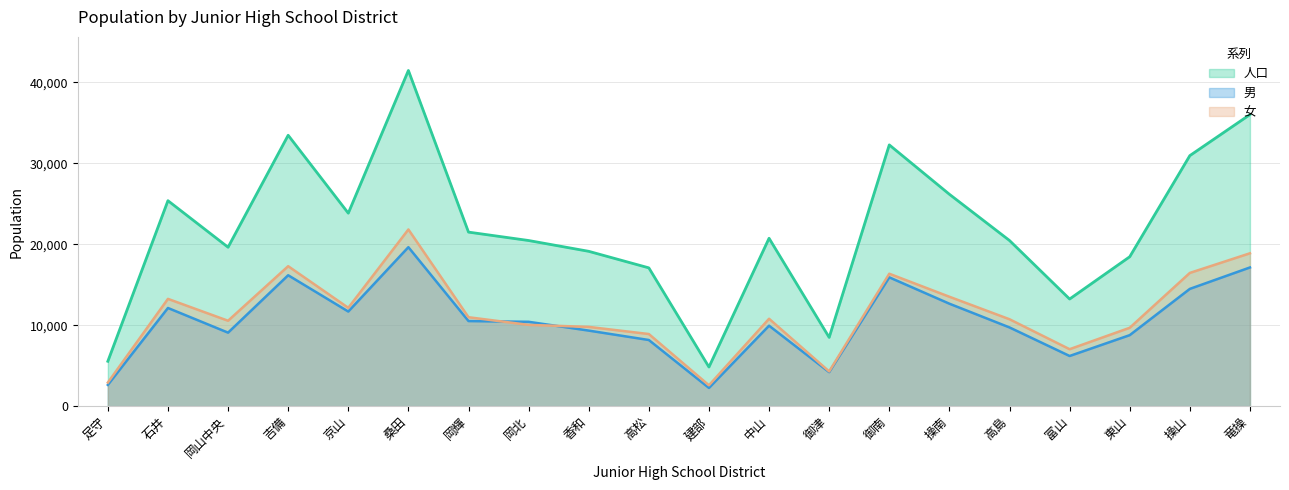

What is the label of the 5th point from the right?

高島